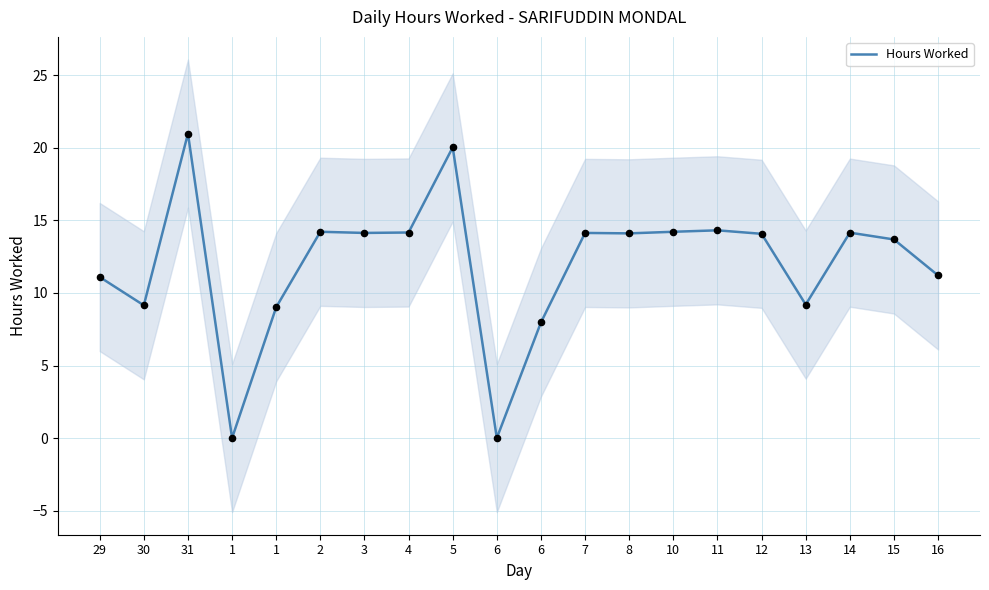

Which has a higher value, 1 or 5?

5